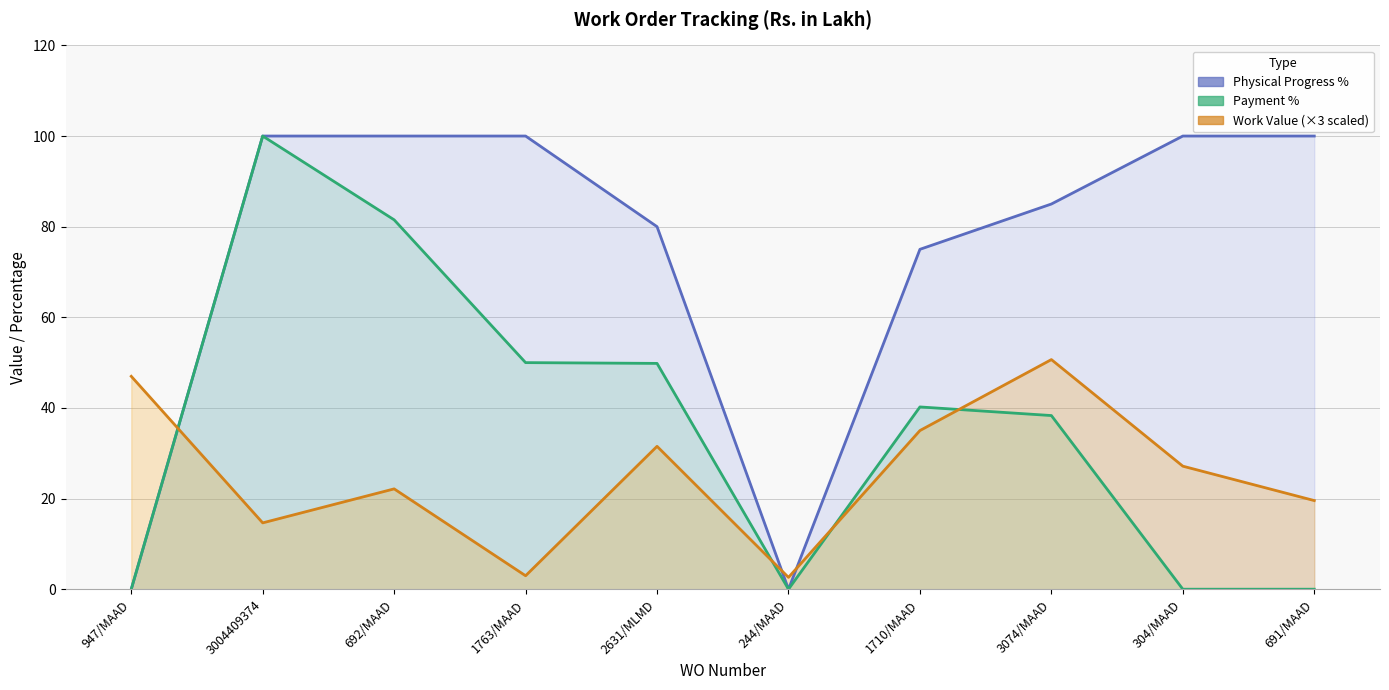

Which series has the largest total across all categories?

Physical Progress %